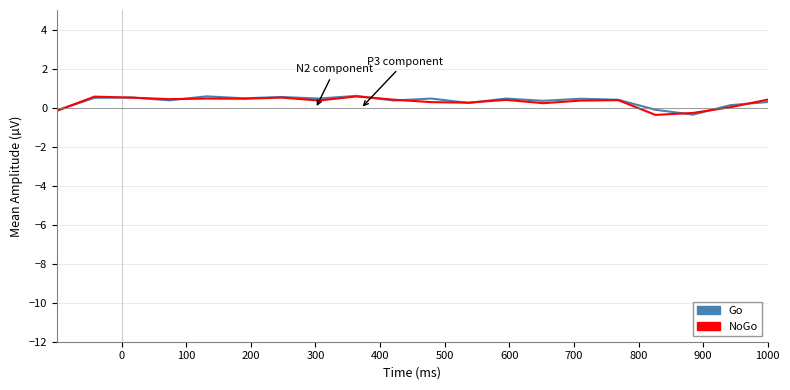

How many lines are shown in the chart?

2